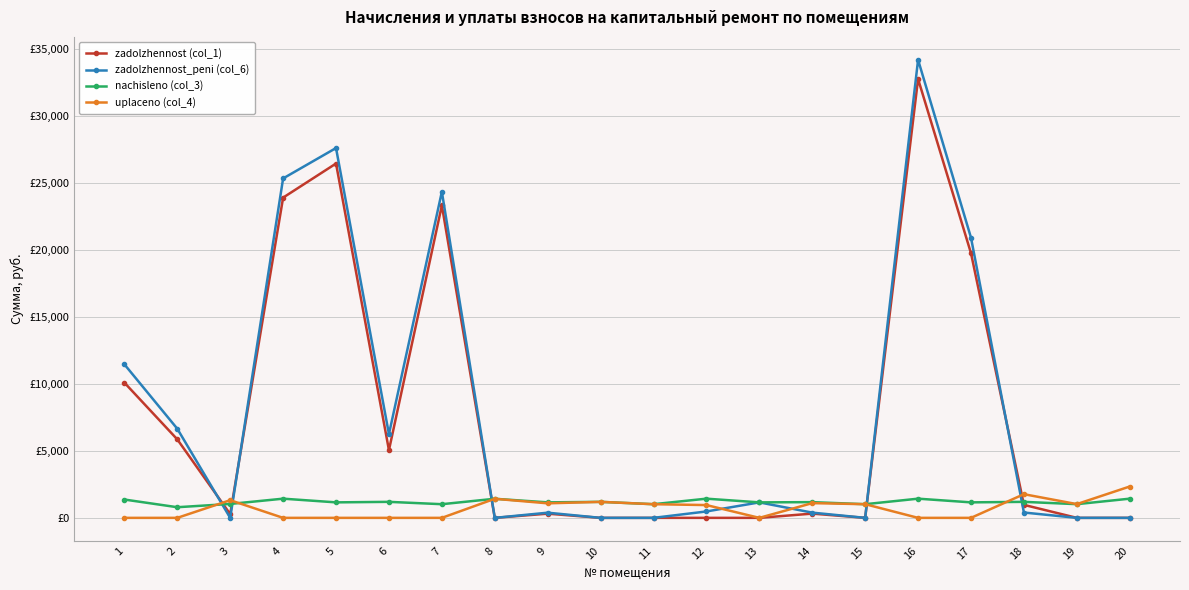

True or false: uplaceno (col_4) has more than 2 interior local peaks.

True